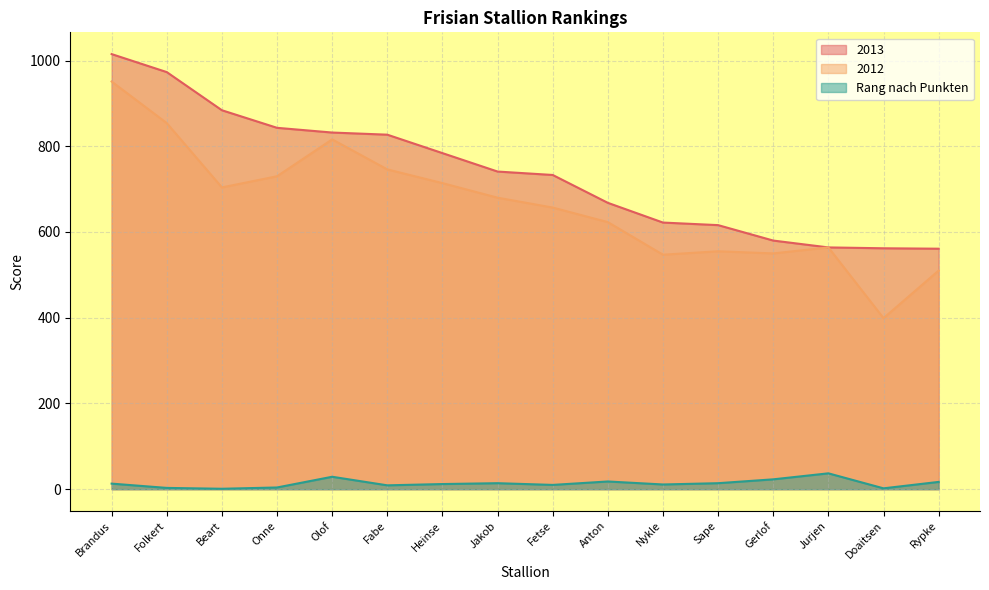

At which category is the sum across all series the highest?

Brandus